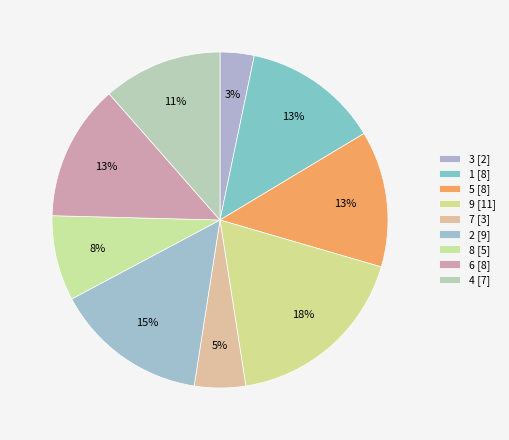

How many segments does this pie chart have?

9